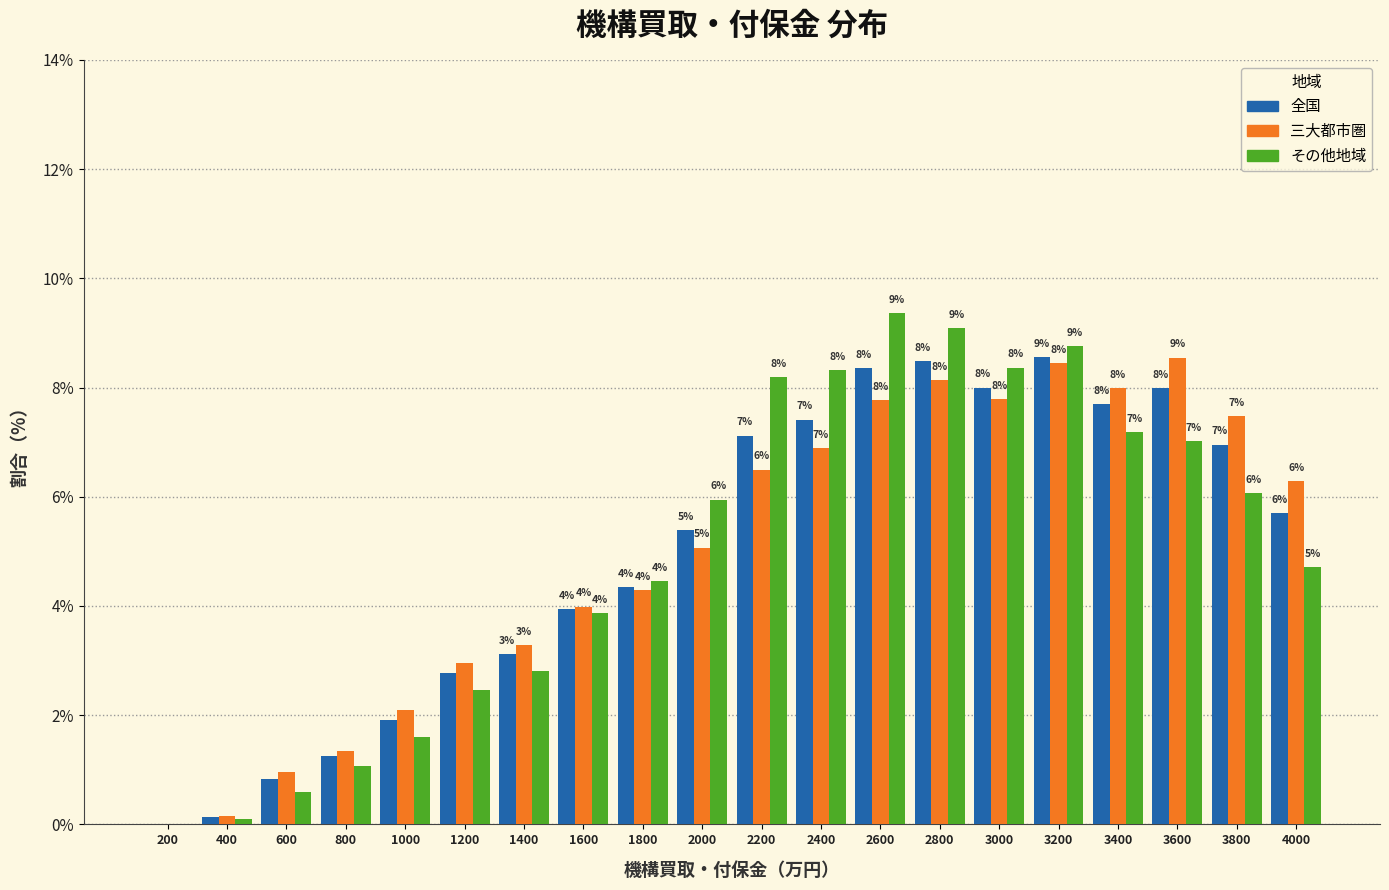

At which label is 全国 closest to 4?

1600